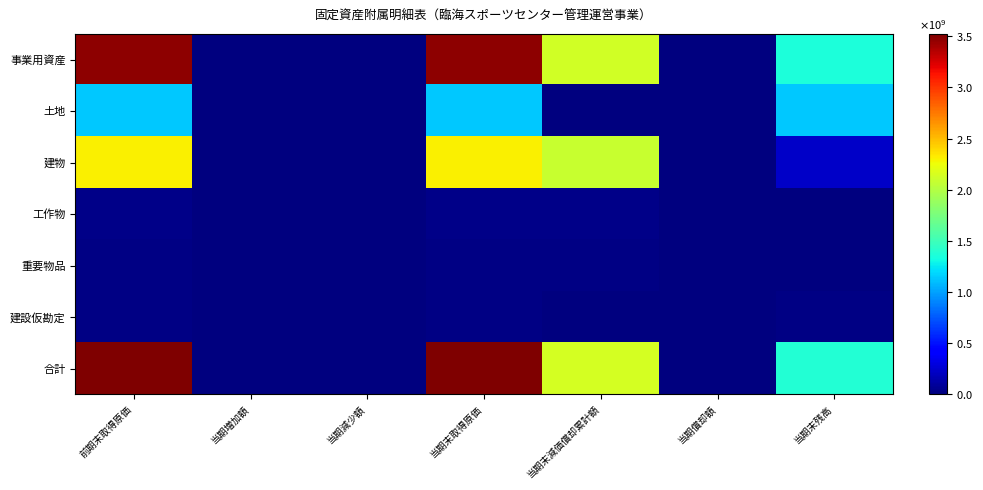

Between 当期減少額 and 当期末取得原価, which series saw the biggest shift?

合計